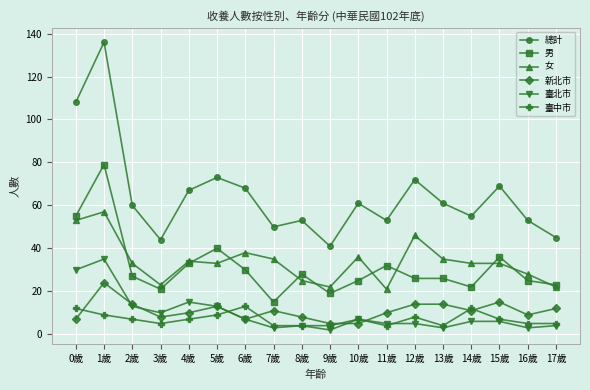

True or false: 女 and 臺北市 intersect in this chart.

False